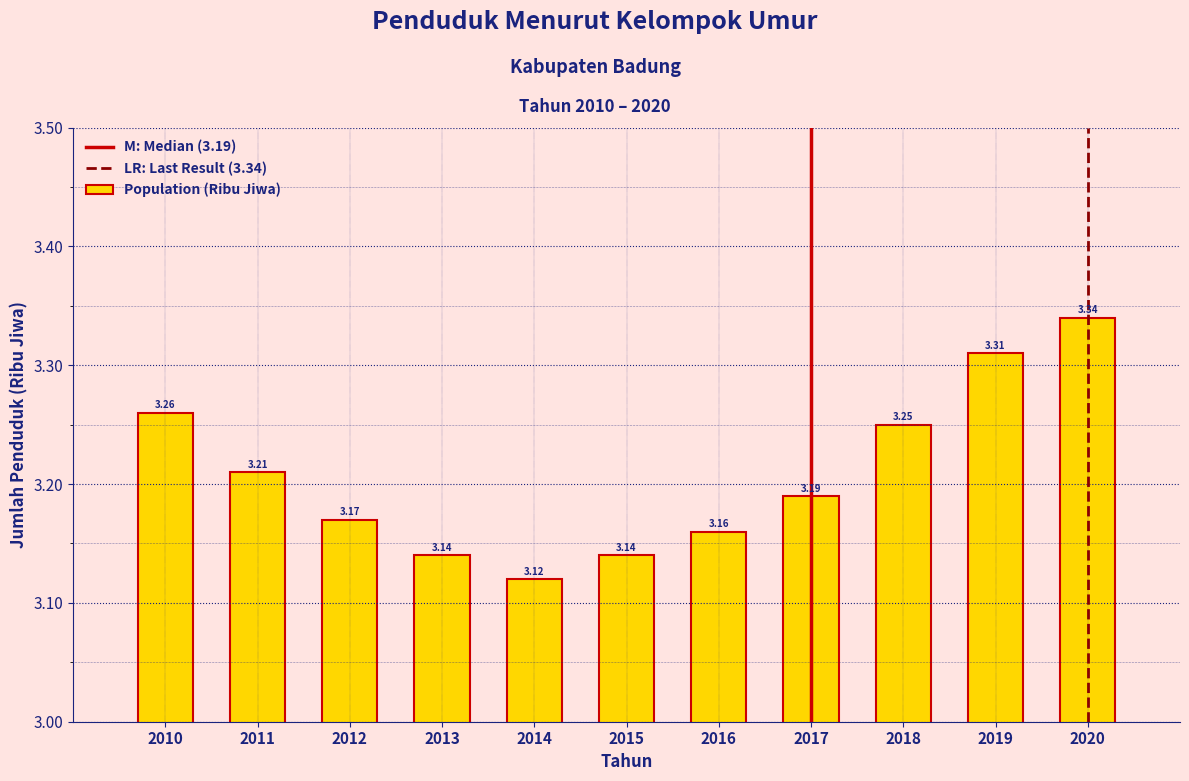

What is the sum of all values?

35.3